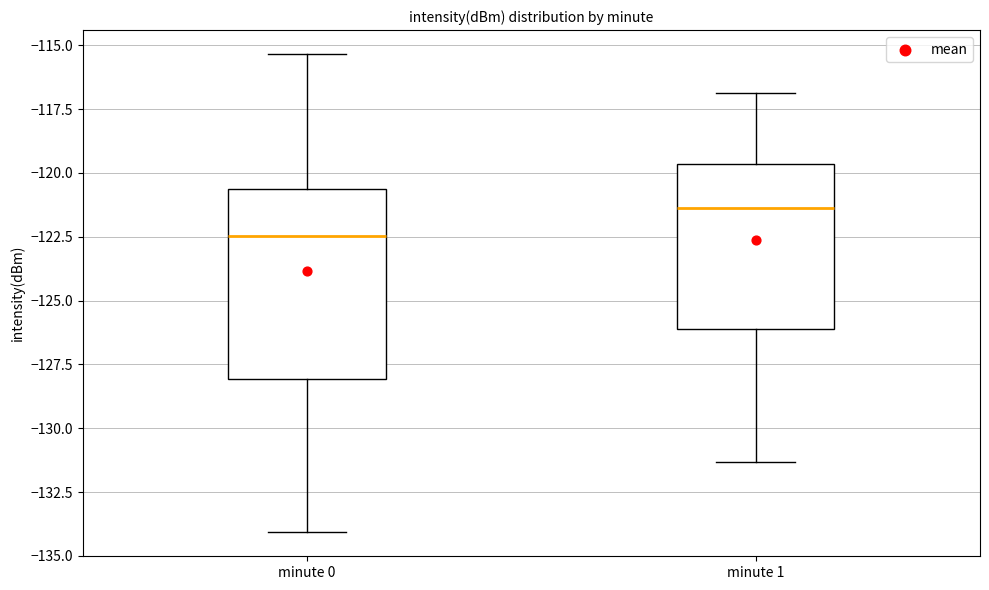

Reading left to right, transcribe this box plot: for each box, give where its median line is, the range the box spans, and where its two whiskers end, as read against the y-axis. The values are not printed on the chart, so give them approximately, as read against the axis.

minute 0: median -122.5, box -128.0 to -120.5, whiskers -134.0 to -115.5
minute 1: median -121.5, box -126.0 to -119.5, whiskers -131.5 to -117.0